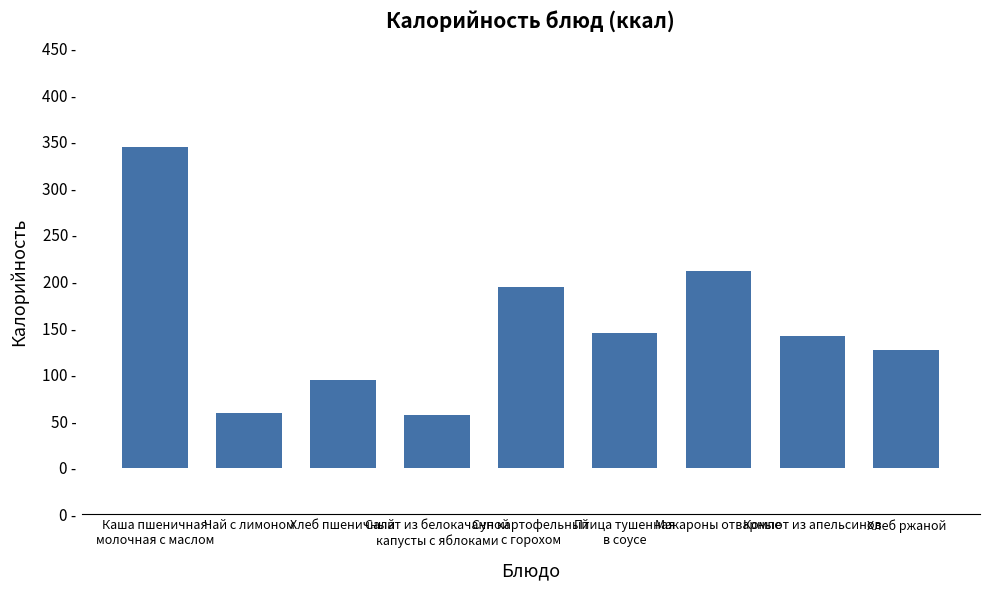

Is it true that the value at Суп картофельный
с горохом is 54?

False